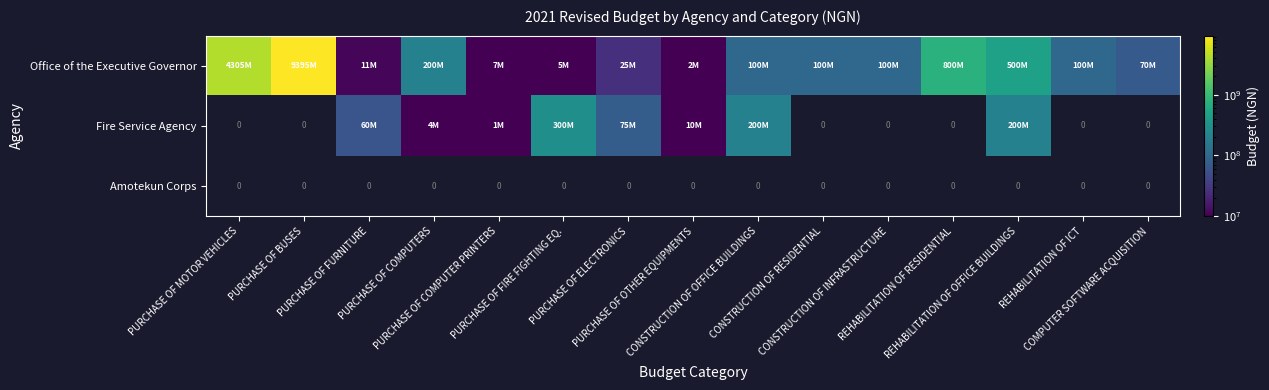

Which series changed the most between PURCHASE OF FURNITURE and REHABILITATION OF ICT?

Office of the Executive Governor